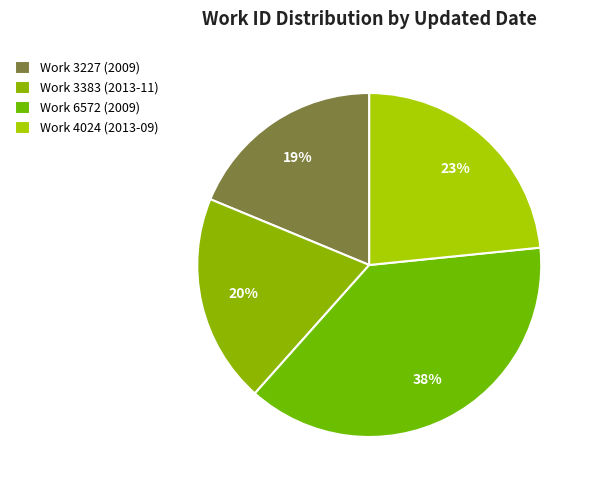

How many segments does this pie chart have?

4